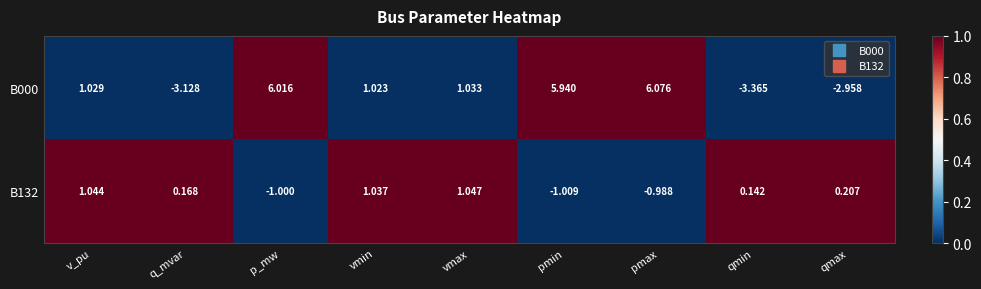

At which category is the sum across all series the highest?

pmax